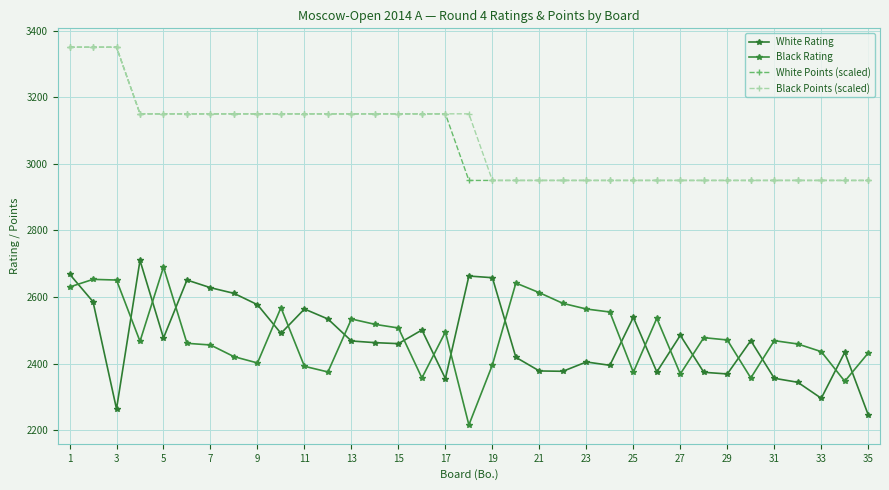

Count the number of categories in the chart.

35